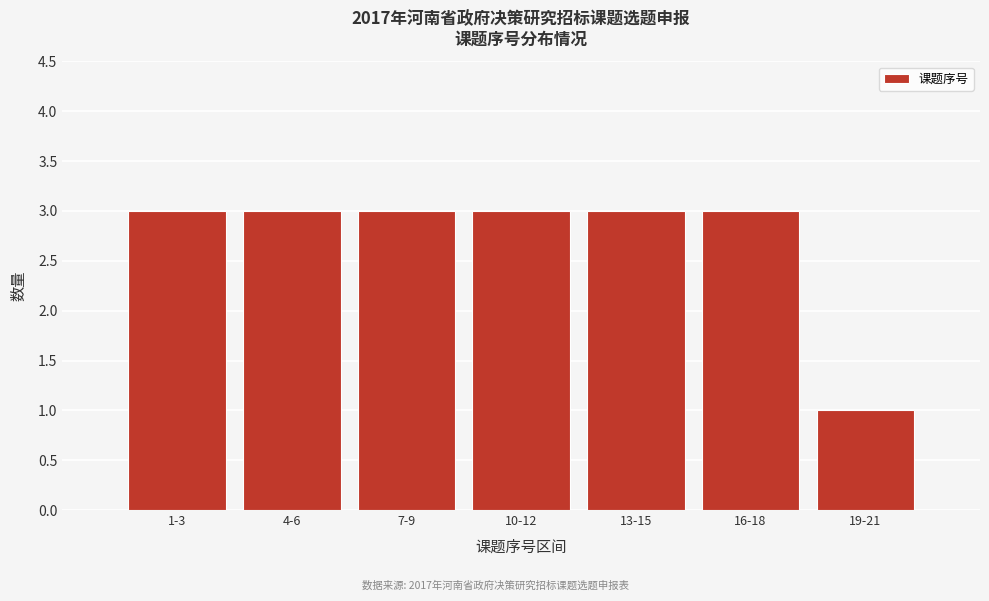

Reading left to right, transcribe all the data shown in this chart.

3	3	3	3	3	3	1